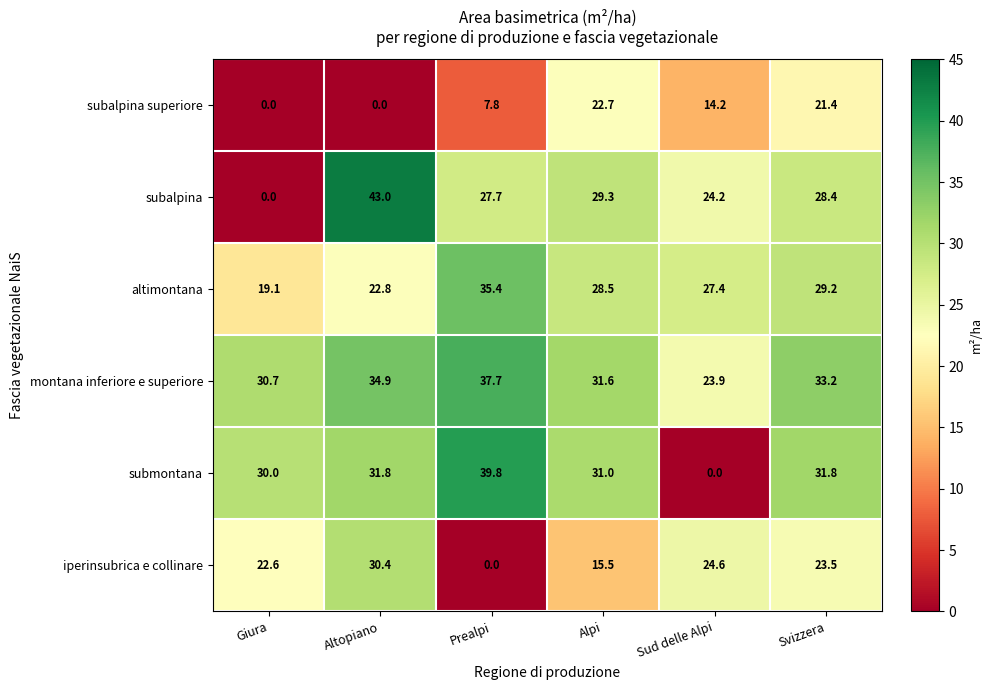

What is the spread (max minus min) of values at Prealpi?

39.8